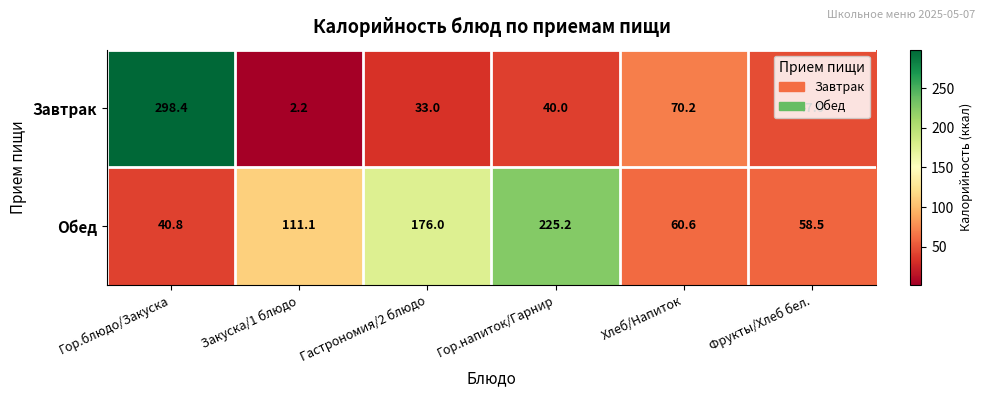

Rank the series by their average value, from lowest to highest.

Завтрак, Обед